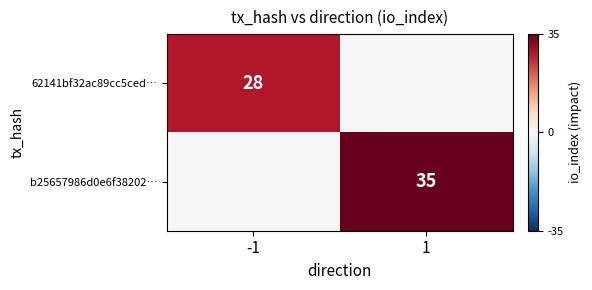

What is the difference between the highest and lowest values at -1?

28